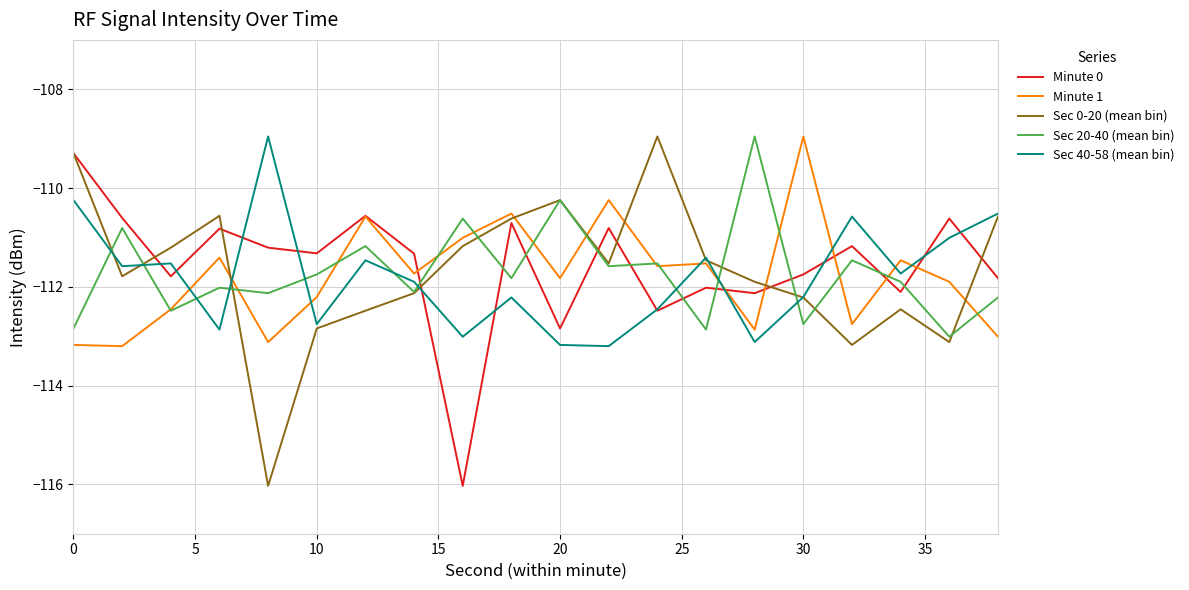

Which series ends up on top after the final intersection of Sec 40-58 (mean bin) and Sec 20-40 (mean bin)?

Sec 40-58 (mean bin)